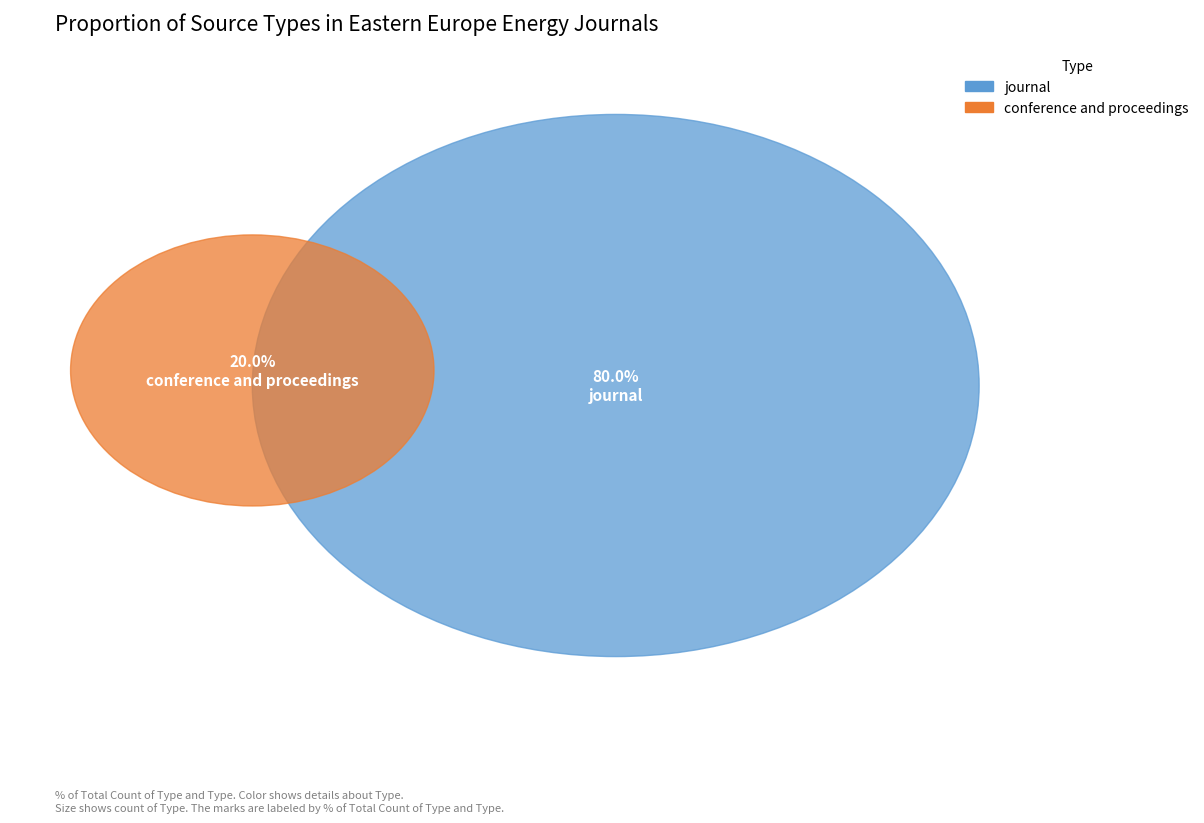

Which slice represents more than half of the pie?

journal